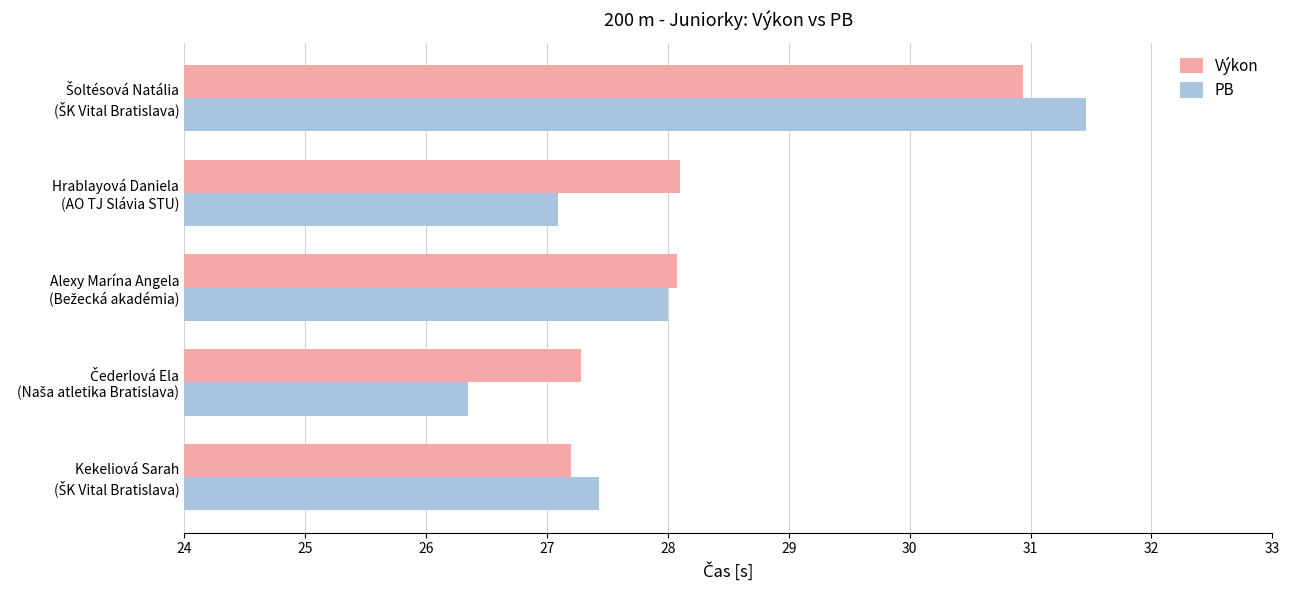

What is the difference between the maximum and minimum values in the PB series?

5.1